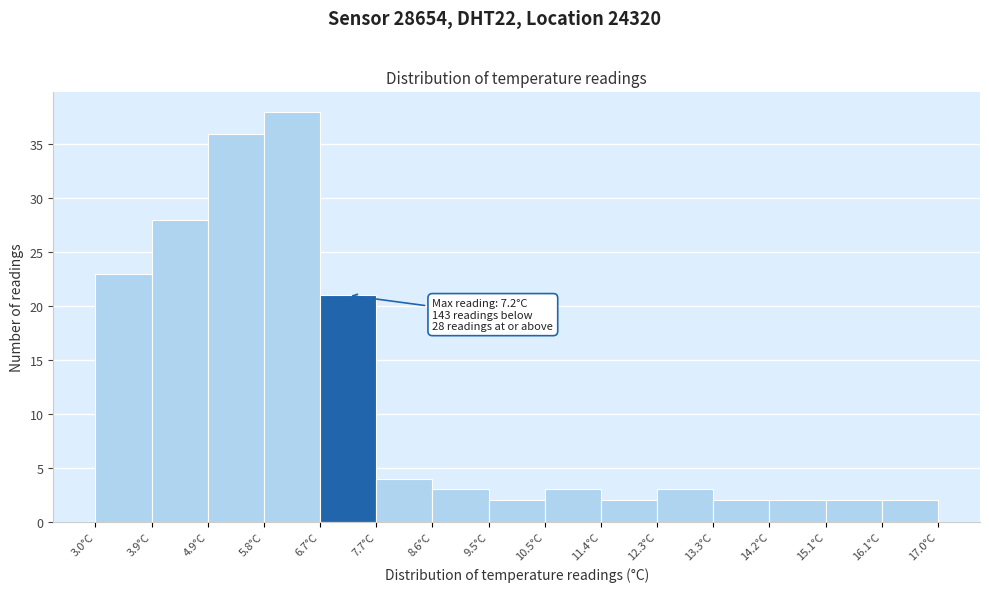

Which range on the x-axis has the tallest bar?

5.8 to 6.7